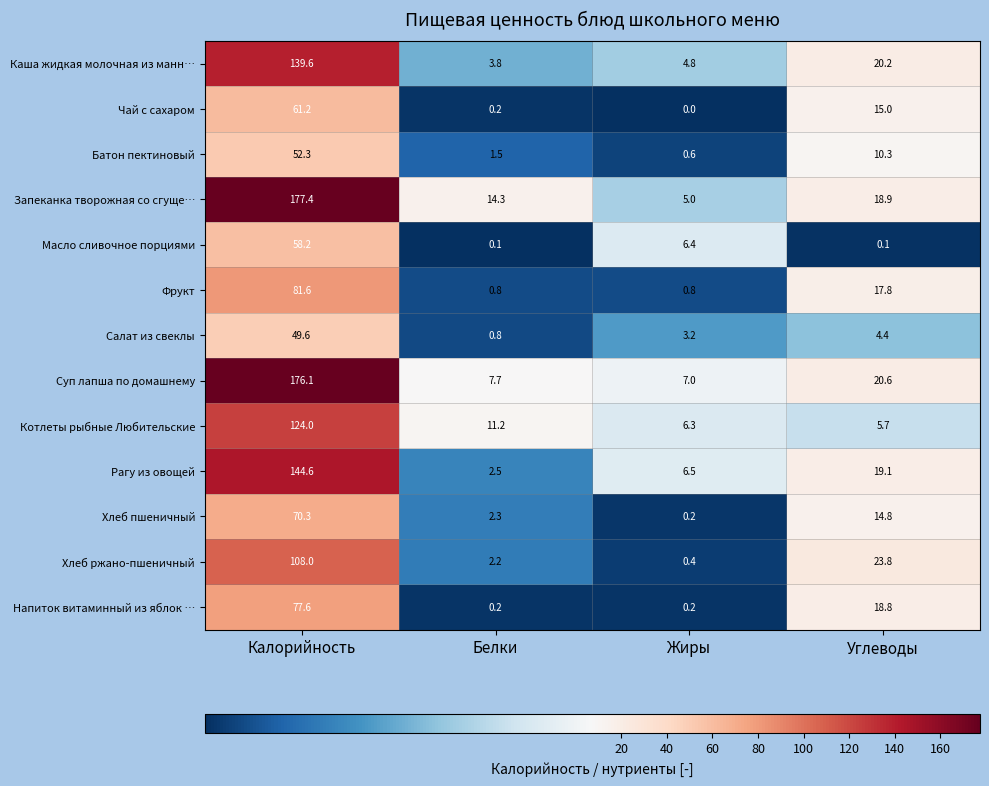

Is it true that Хлеб ржано-пшеничный equals 68.8 at Калорийность?

False